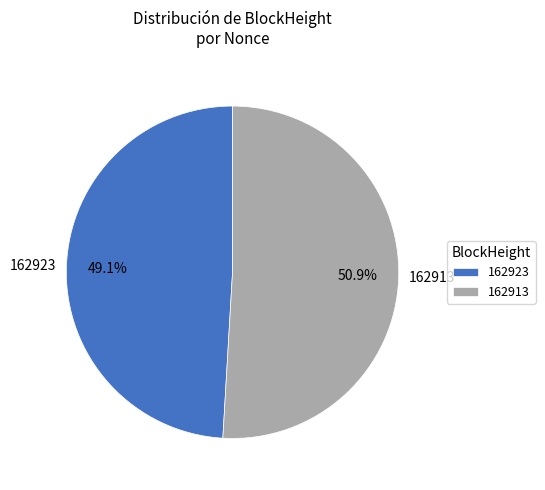

Do 162913 and 162923 together represent more than half of the pie?

Yes